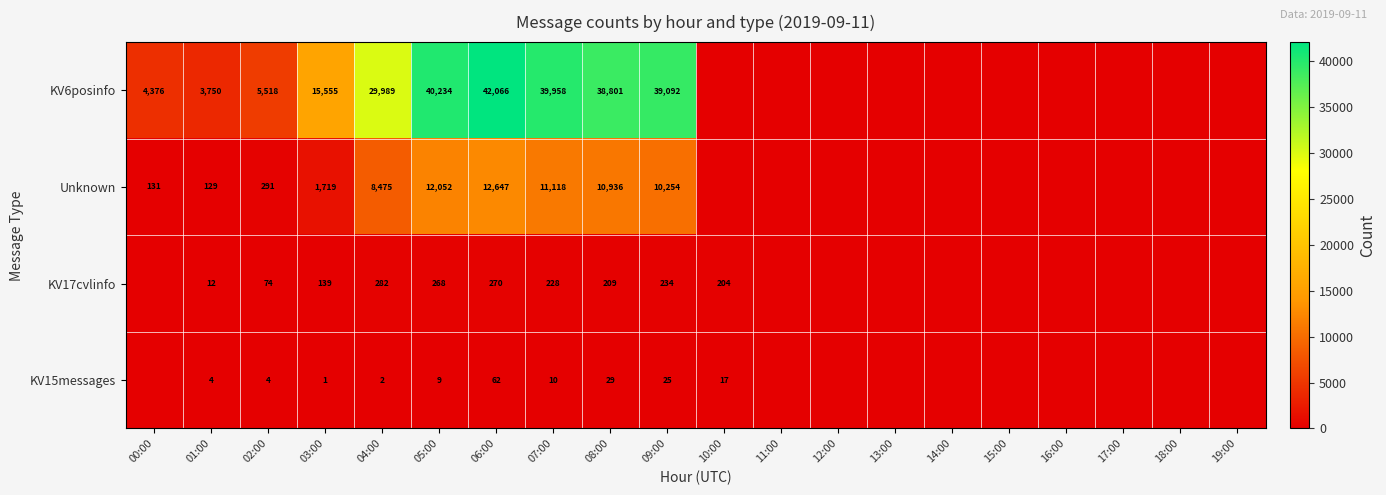

At 04:00, list the series in order from largest to smallest.

KV6posinfo, Unknown, KV17cvlinfo, KV15messages